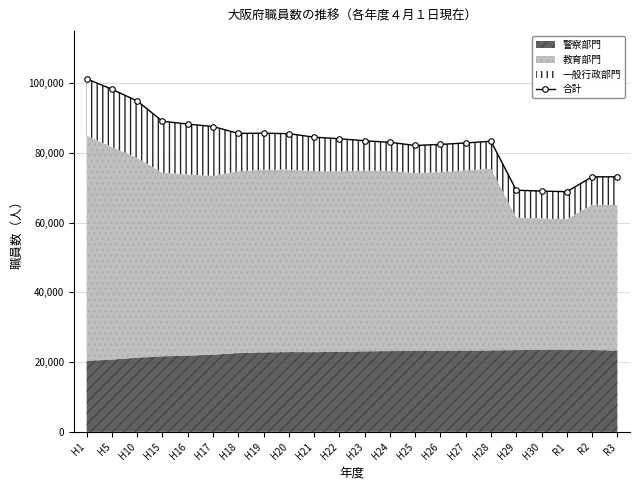

What is the label of the 14th point from the left?

H25